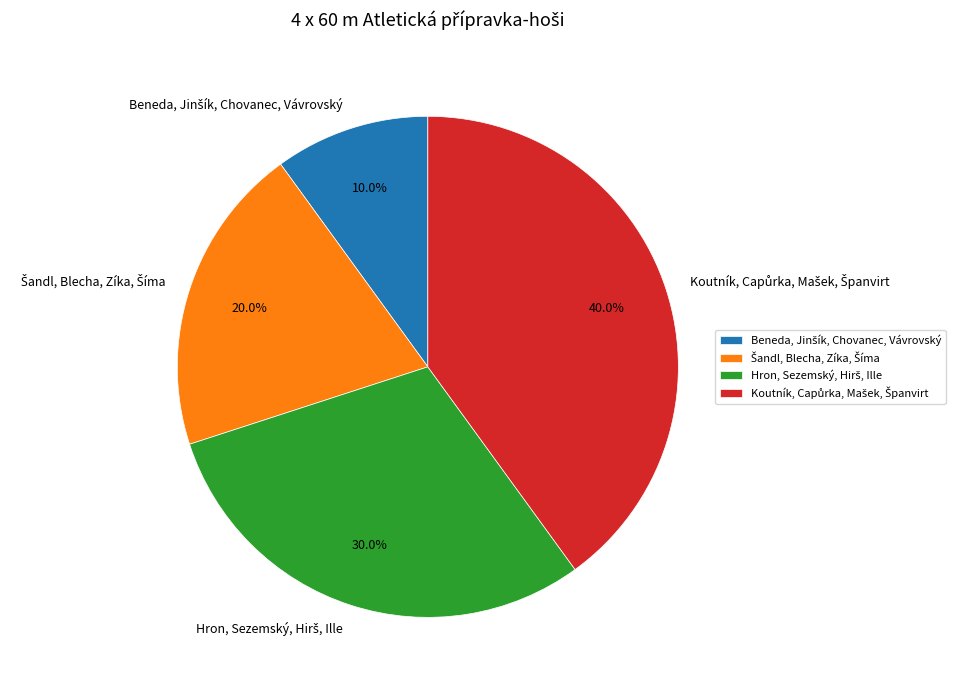

Does any single category account for the majority?

No